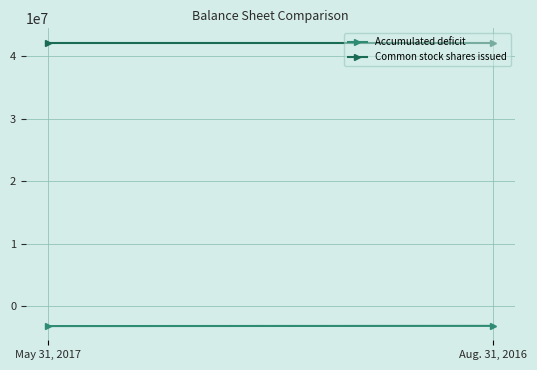

What is the sum of all Common stock shares issued values?

84439980